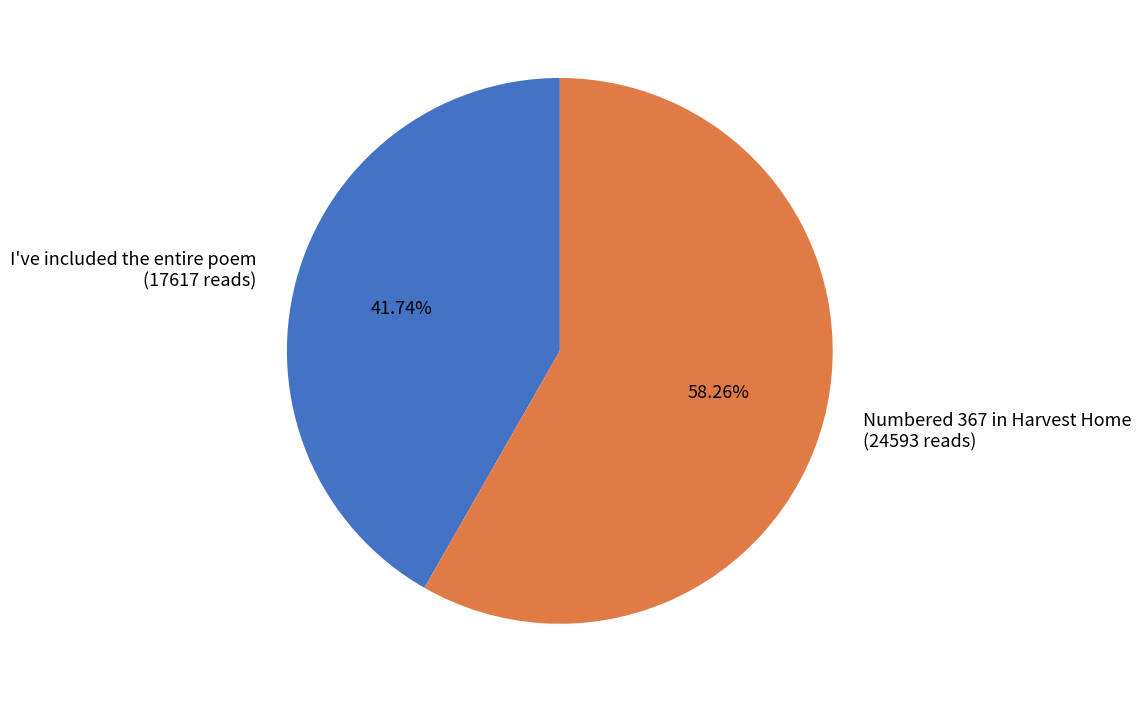

How many segments does this pie chart have?

2